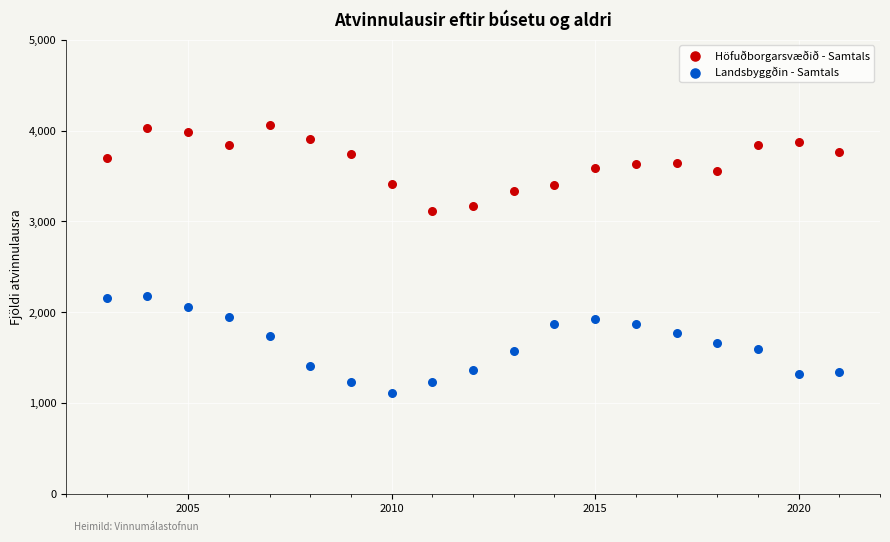

What are all the series names shown in the legend?

Höfuðborgarsvæðið - Samtals, Landsbyggðin - Samtals